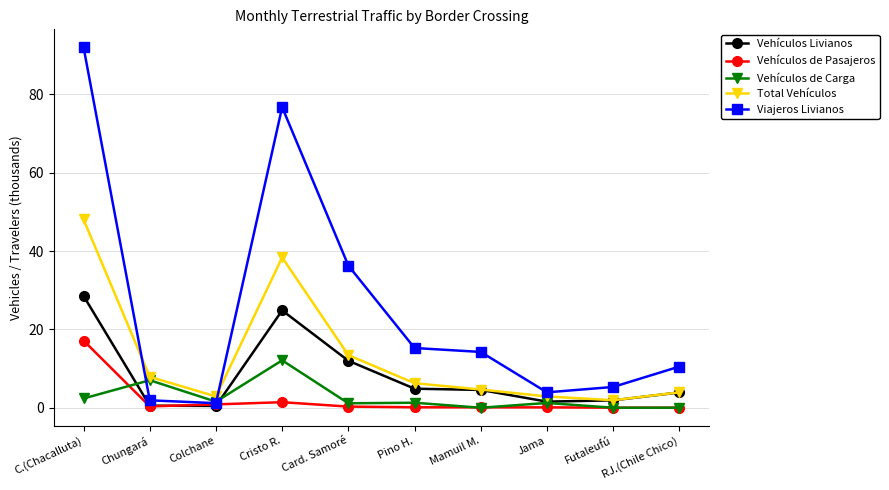

What are all the series names shown in the legend?

Vehículos Livianos, Vehículos de Pasajeros, Vehículos de Carga, Total Vehículos, Viajeros Livianos